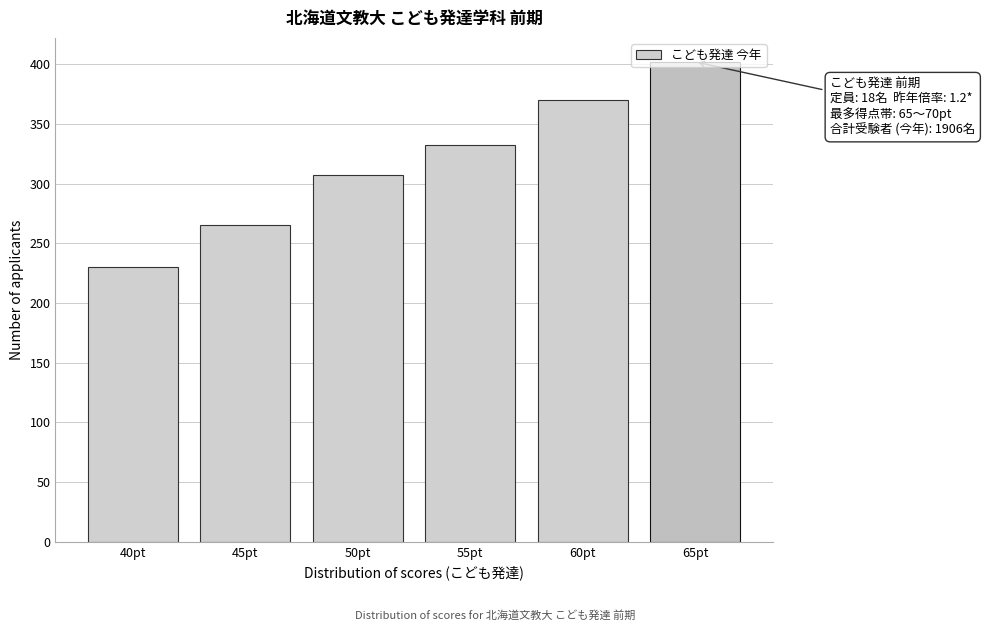

At which category does the chart reach its minimum across all series?

40pt